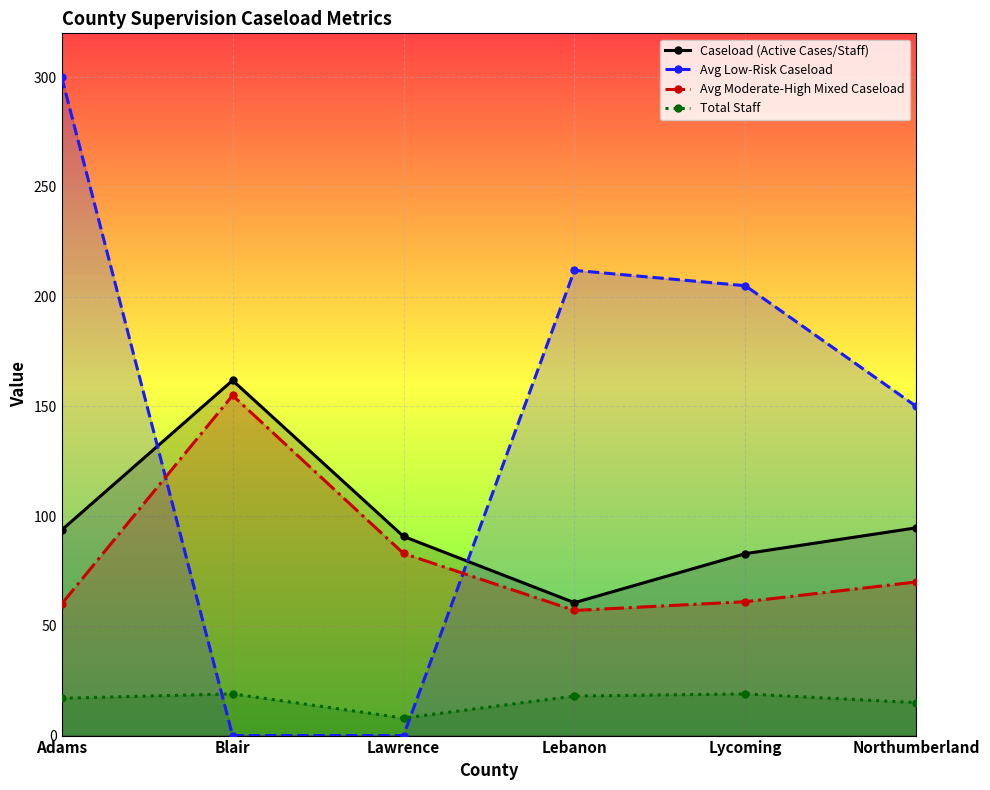

How many categories are shown in the chart?

6